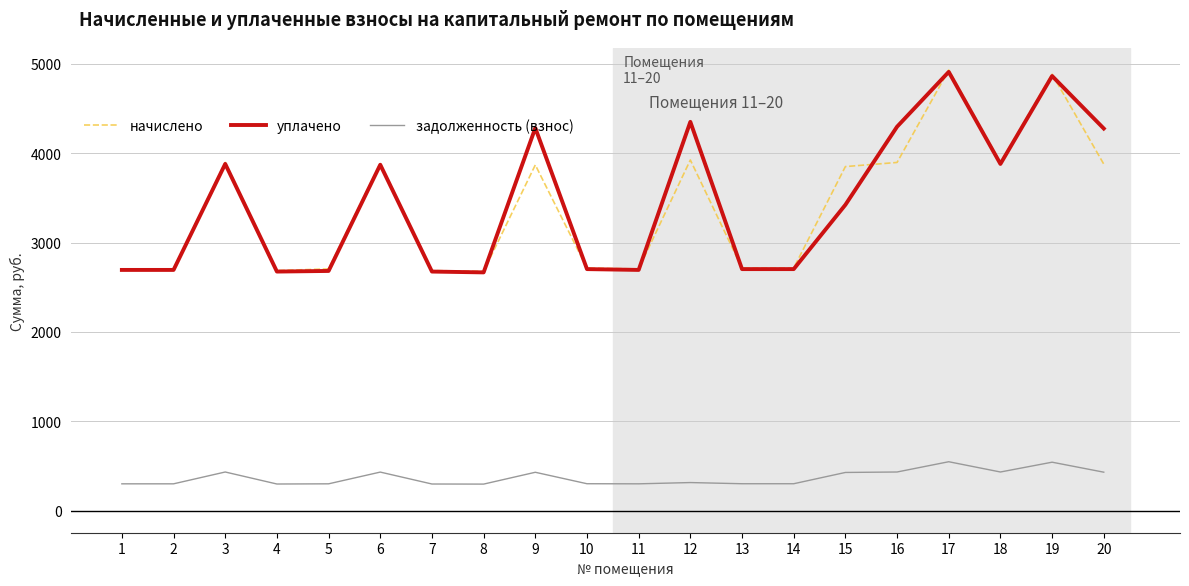

What are all the series names shown in the legend?

начислено, уплачено, задолженность (взнос)